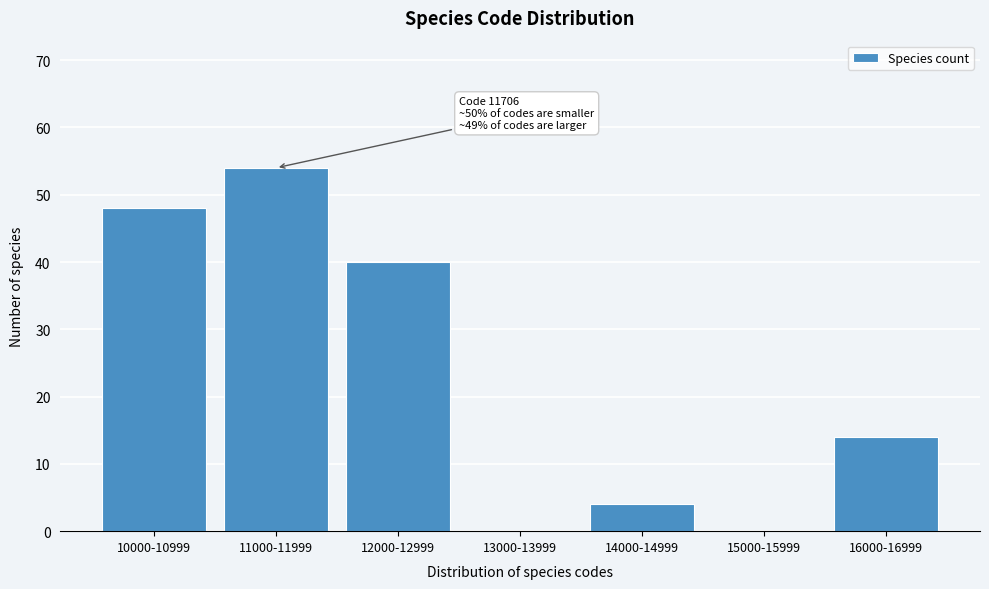

Reading right to left, list all the values displayed in this chart.

16000-16999=14	15000-15999=0	14000-14999=4	13000-13999=0	12000-12999=40	11000-11999=54	10000-10999=48